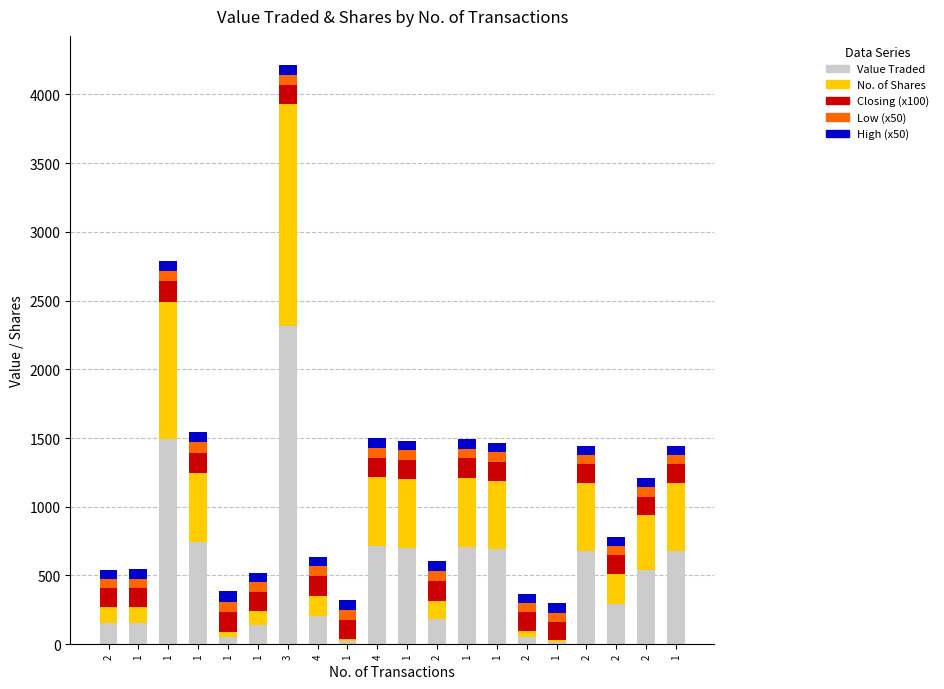

What is the label of the 13th bar from the right?

4